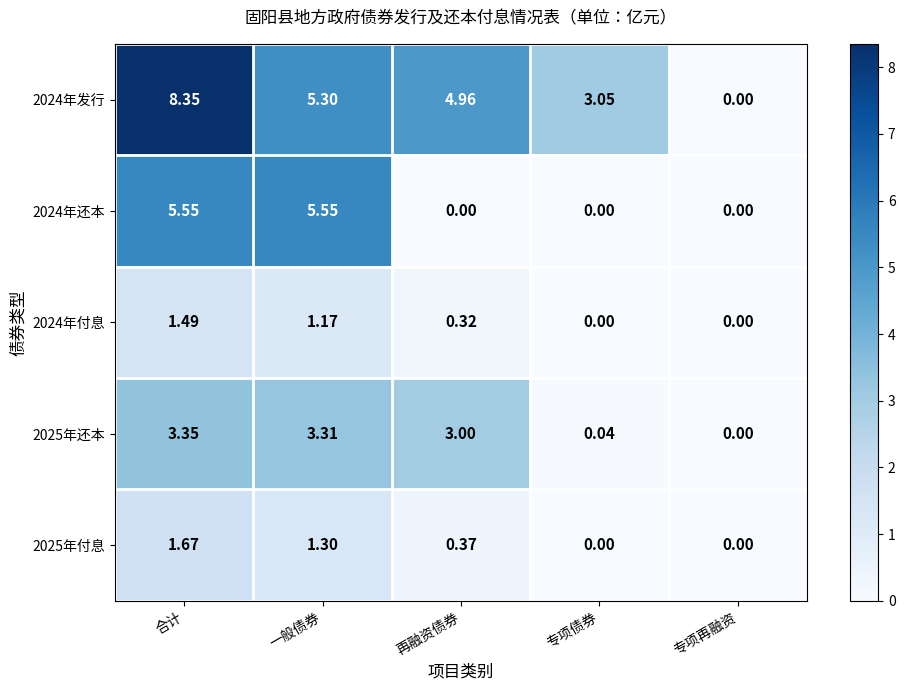

At which label does 2025年还本 first exceed 3?

合计